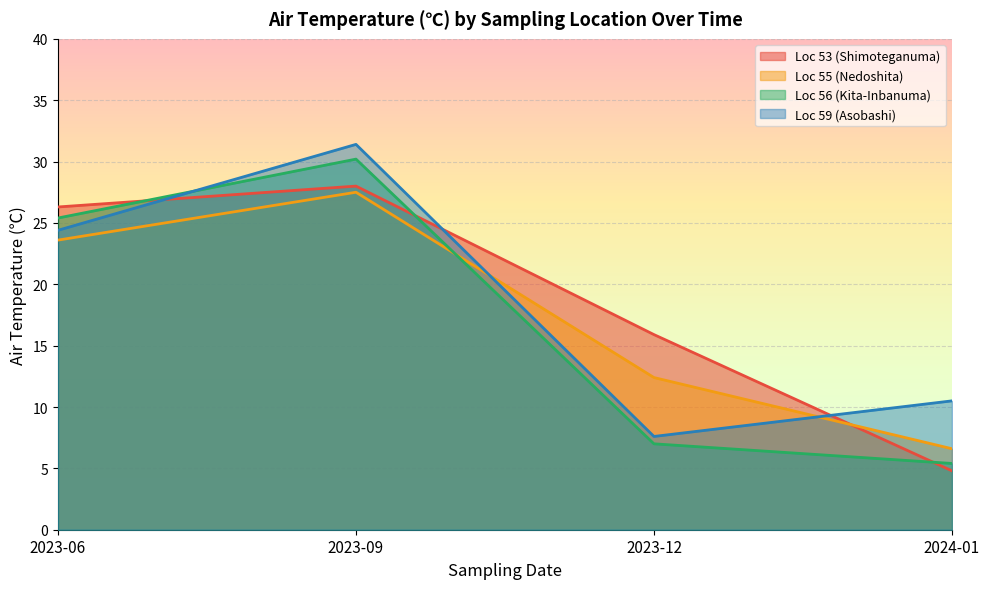

What is the average value of the Loc 53 (Shimoteganuma) series?

18.8